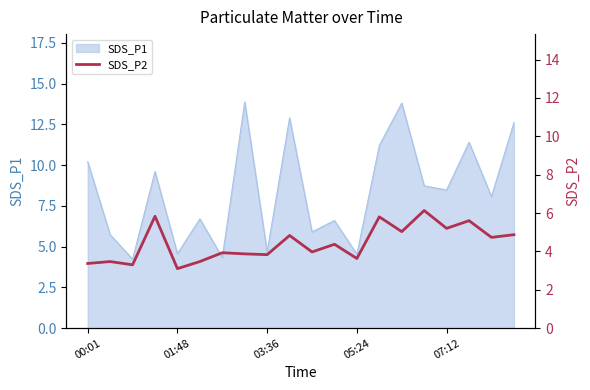

The value of SDS_P1 at 07:12 is 8.5. True or false?

True